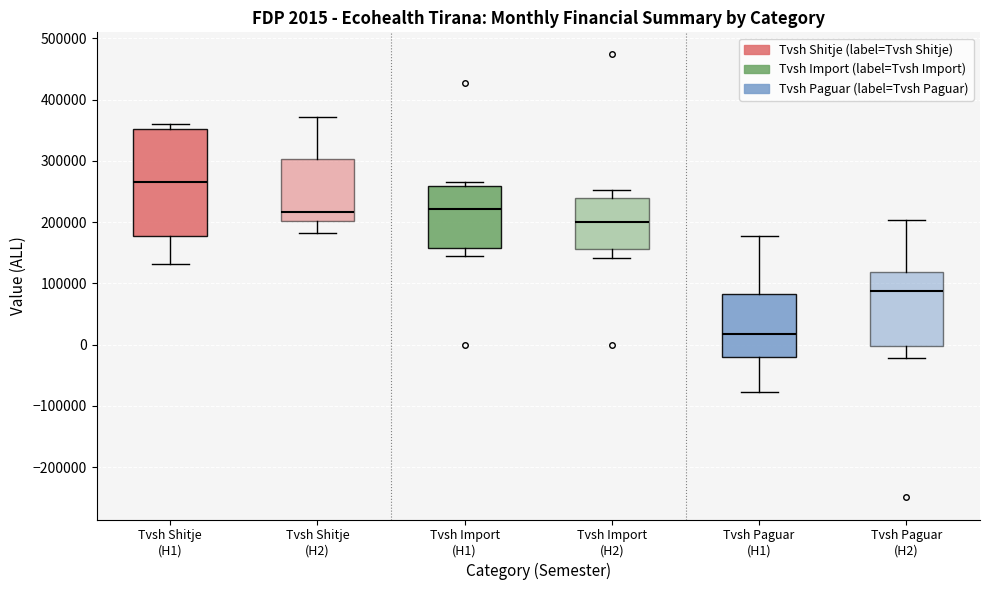

Which box is the tallest, from its lower edge to its upper edge?

Tvsh Shitje (H1)